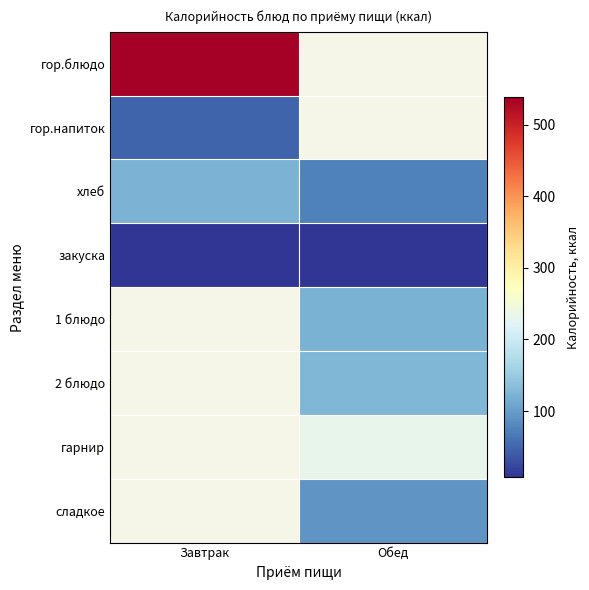

The value of гор.блюдо at Завтрак is 702.6. True or false?

False